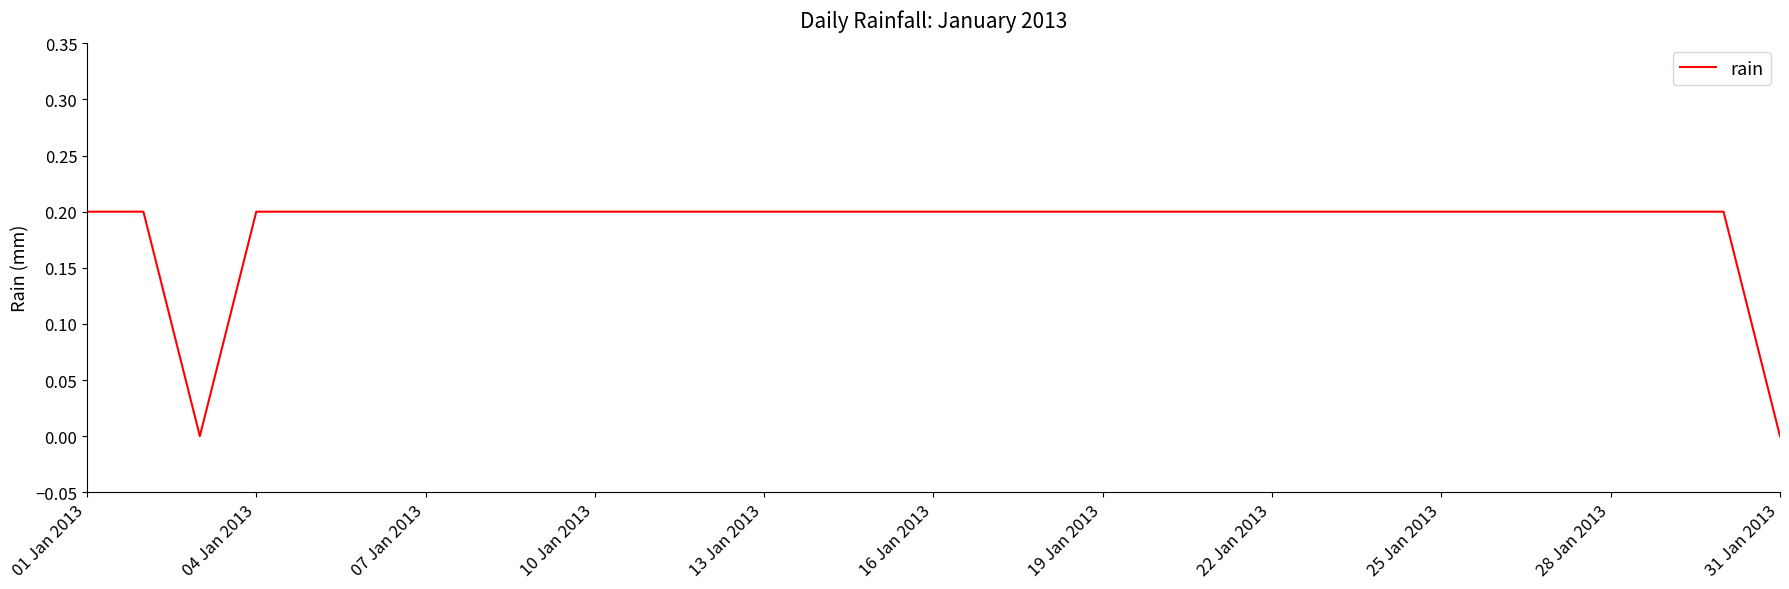

What is the value of the 16th point from the left?

0.2